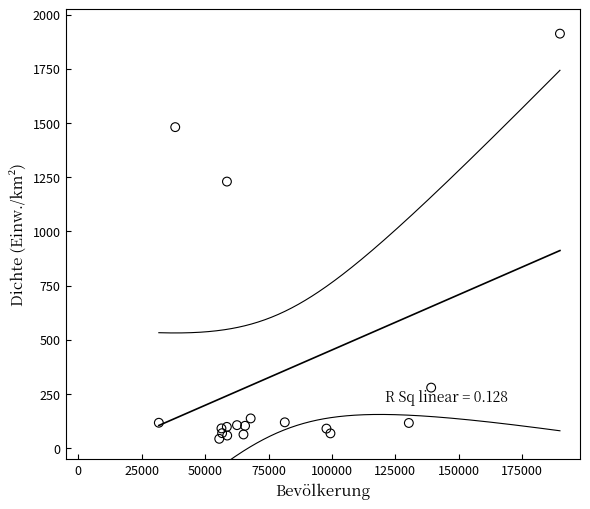

What Y value in the scatter plot is closest to 978?

1230